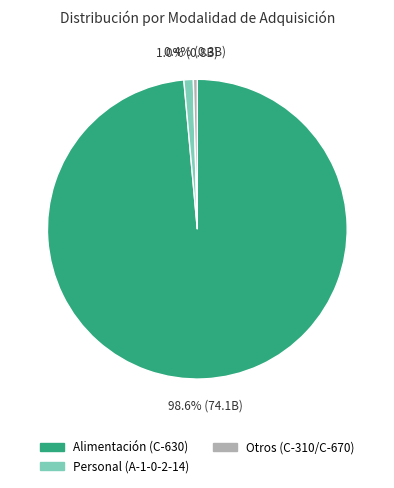

Is there a majority slice in this chart?

Yes